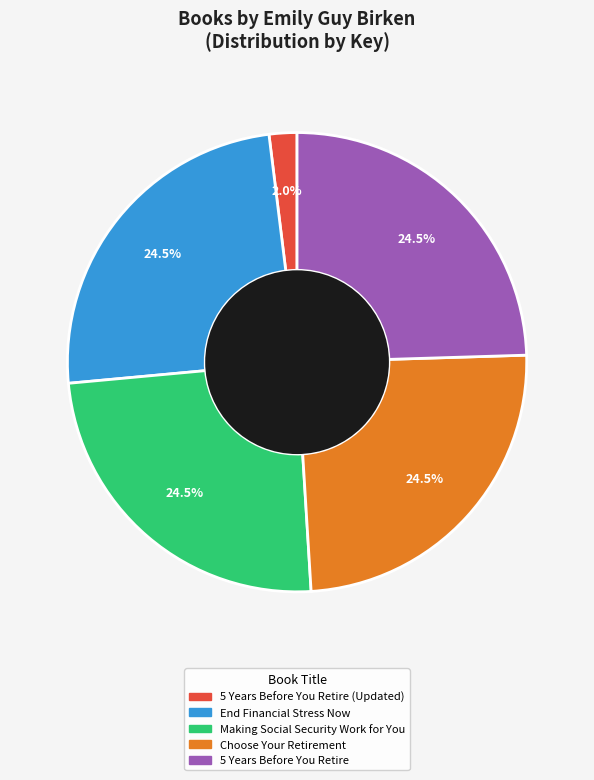

Does any single category account for the majority?

No